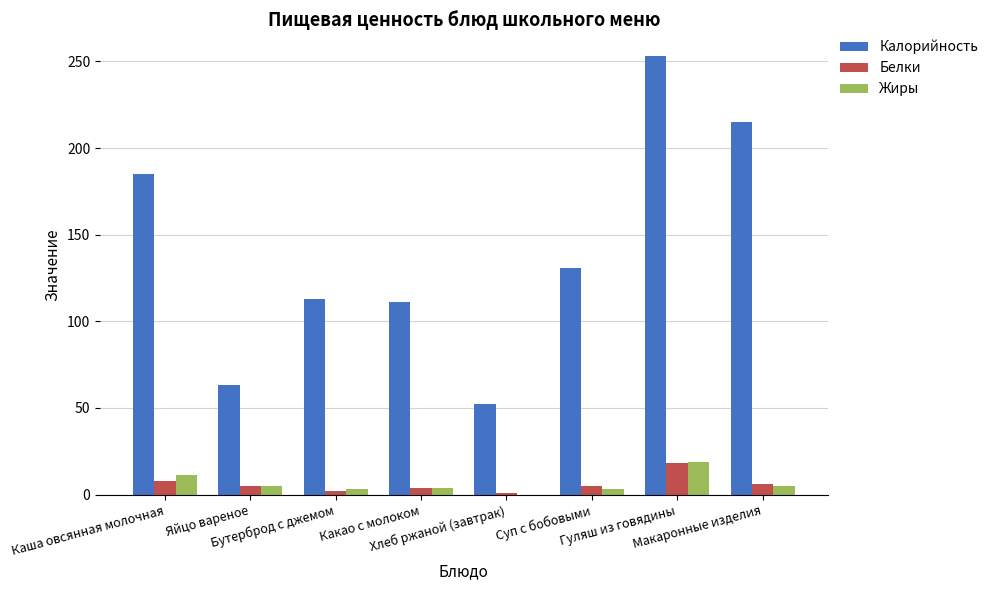

What is the maximum value shown in the chart?

253